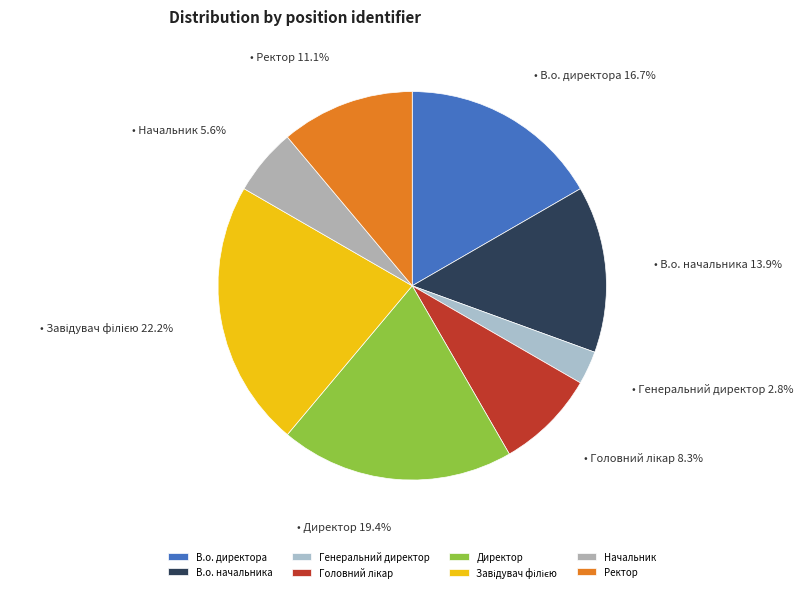

What percentage is the Начальник slice, to the nearest percent?

6%